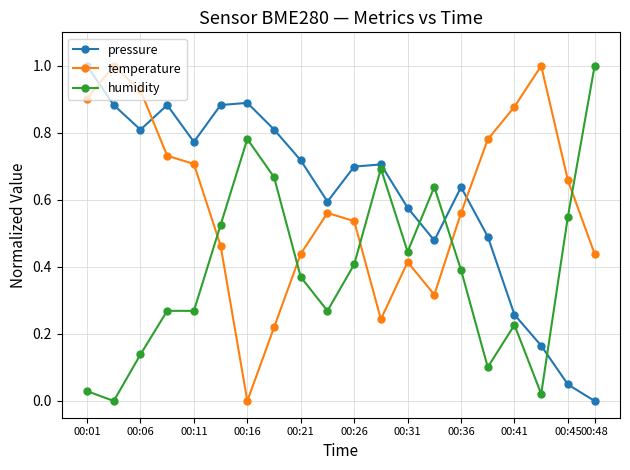

True or false: humidity and pressure intersect in this chart.

True